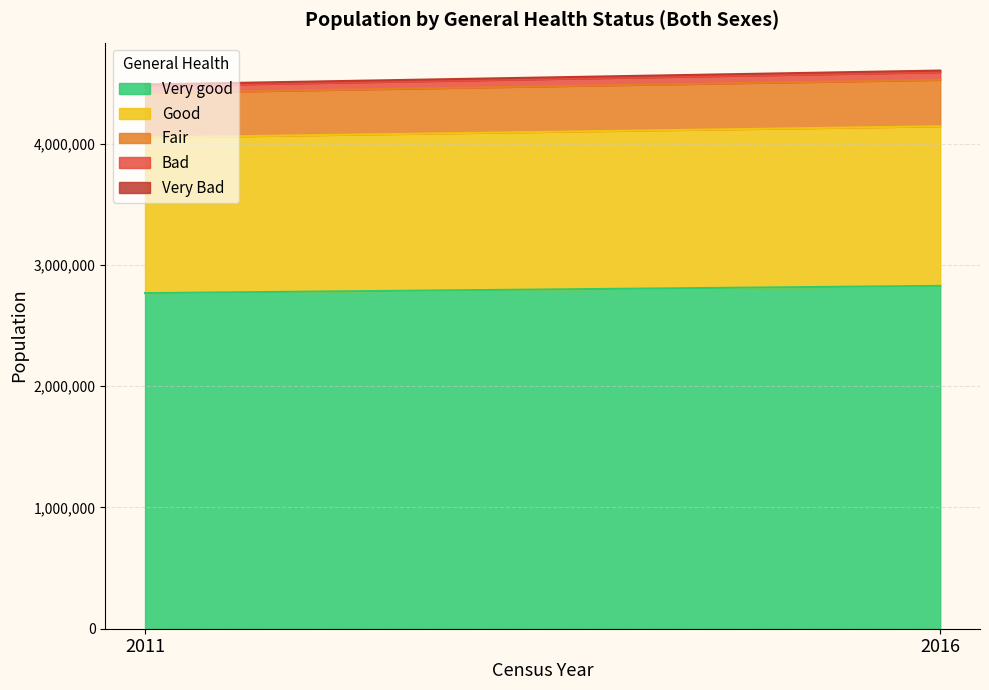

What is the difference between the maximum and minimum values in the Very good series?

59863